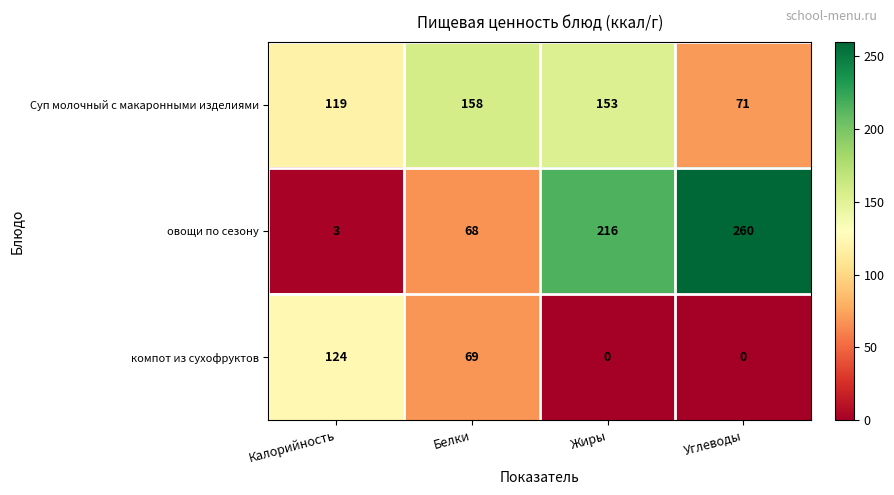

How many categories are shown in the chart?

4